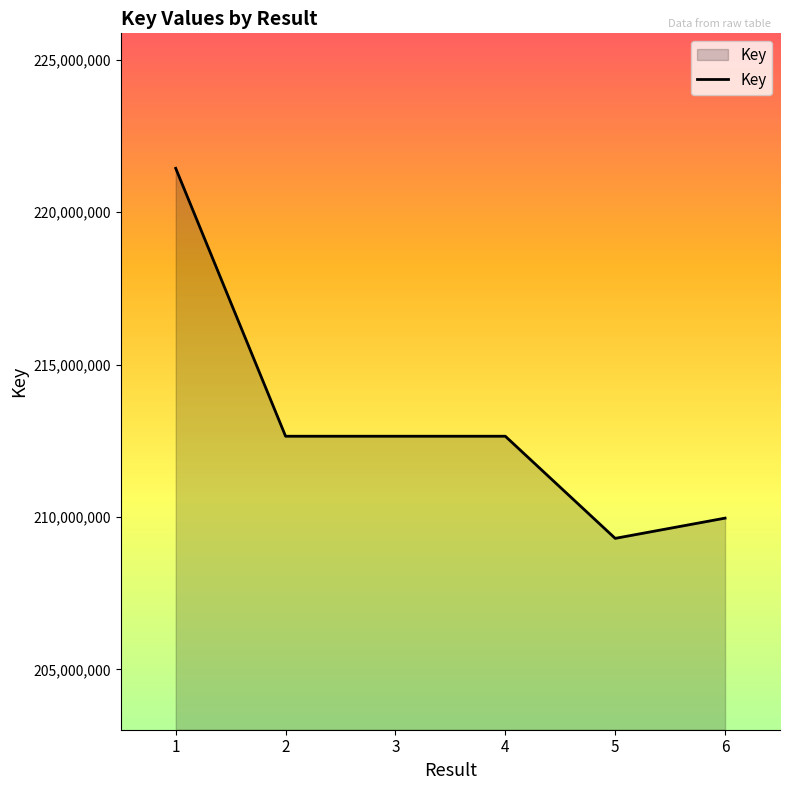

What is the change in value from 3 to 6?

-2687606